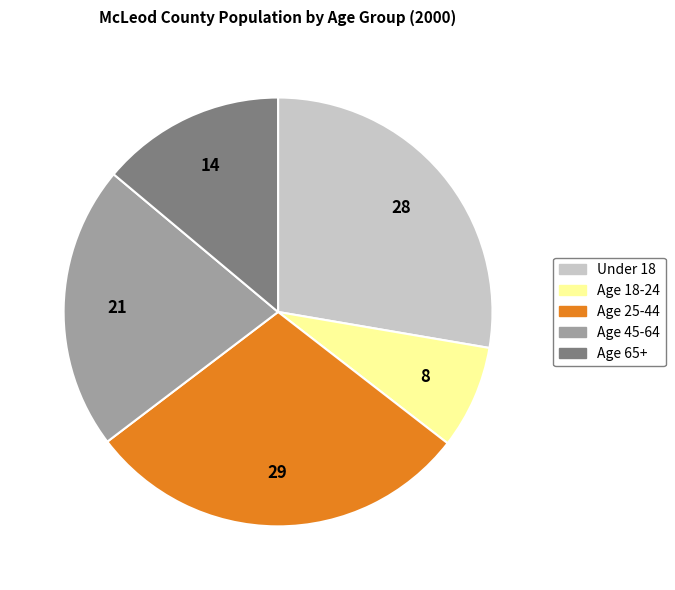

The Age 25-44 slice represents 41% of the pie. True or false?

False